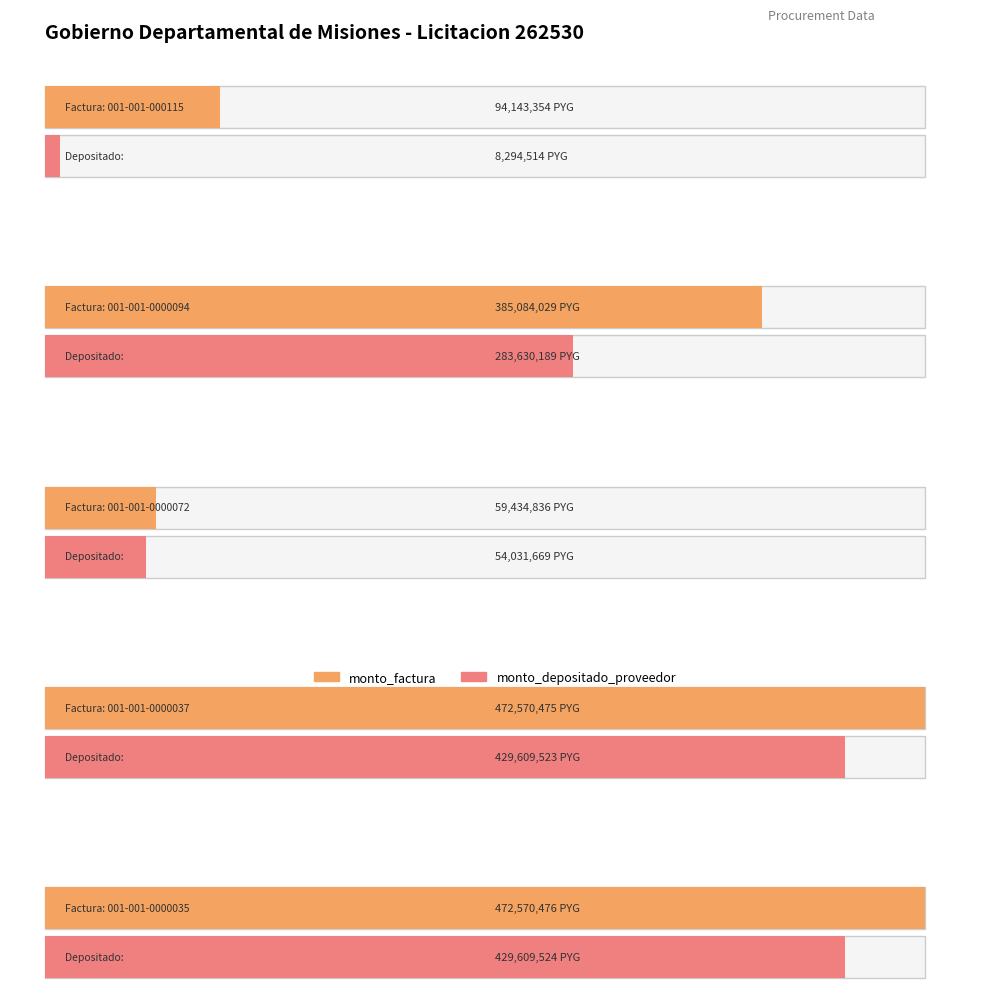

At which category is the sum across all series the highest?

001-001-0000035